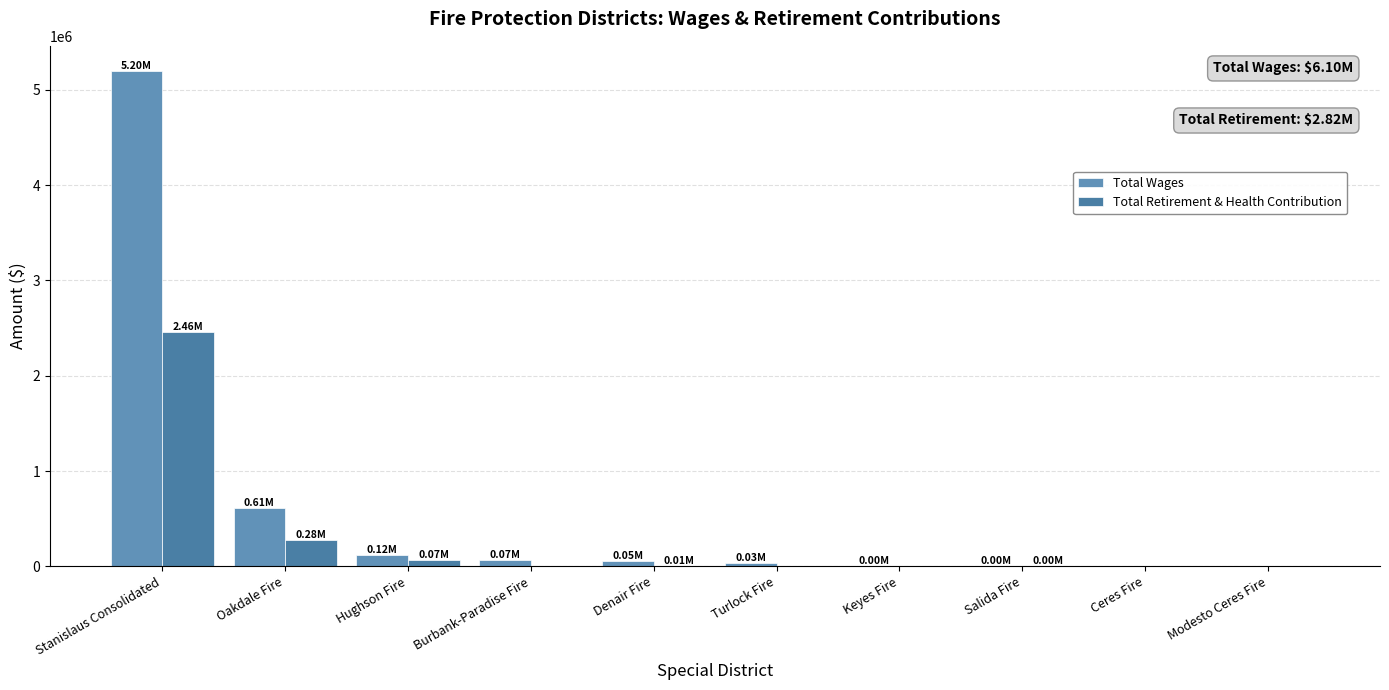

Which series has the largest total across all categories?

Total Wages